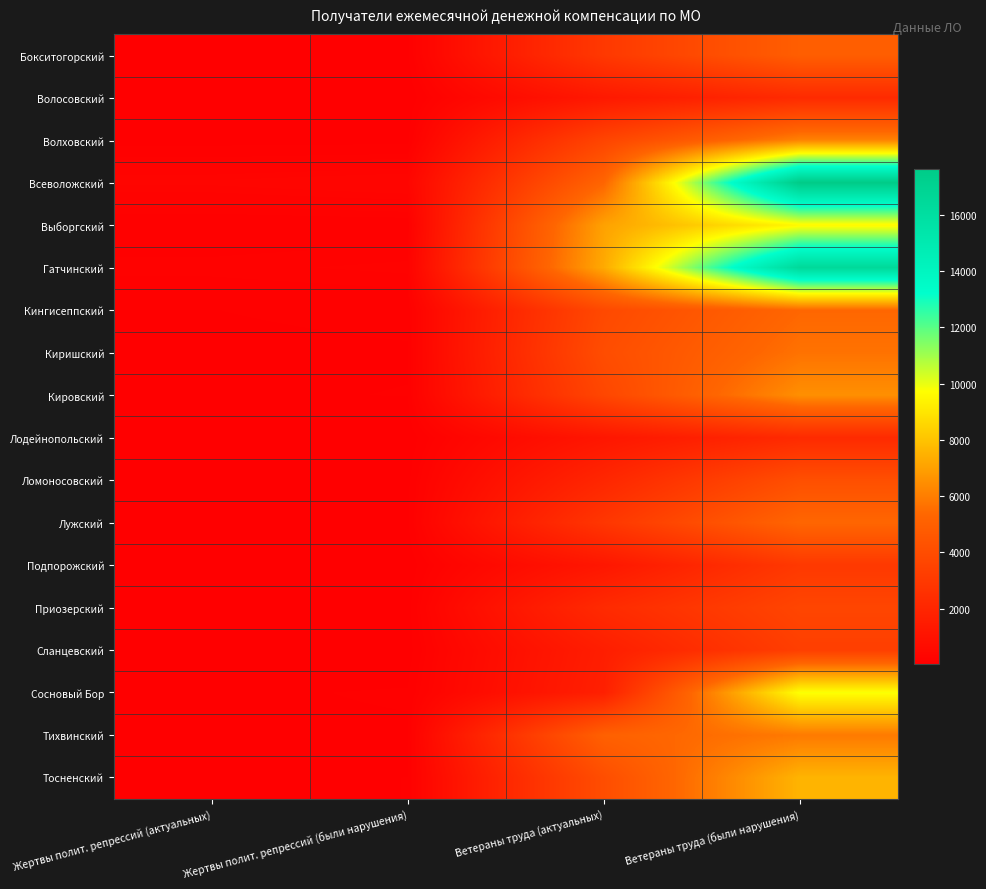

Which series has the largest range (max minus min)?

Всеволожский